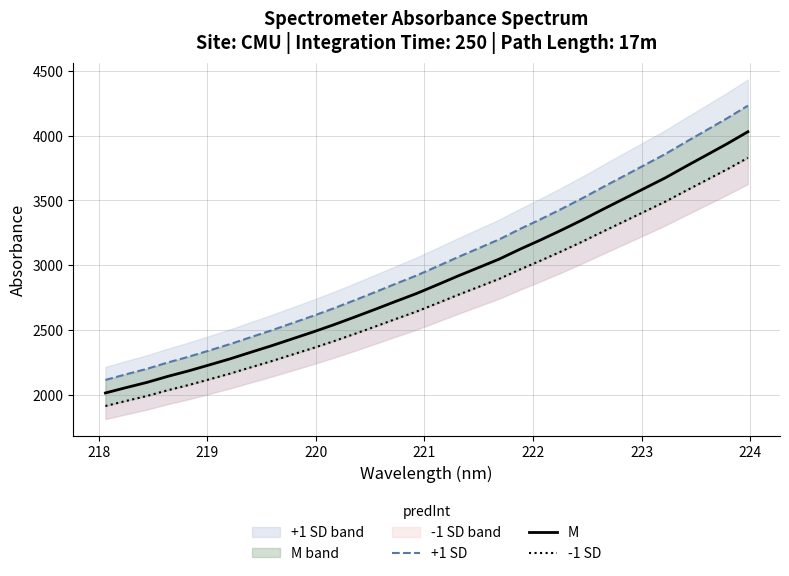

What is the sum of all +1 SD values?

97055.7